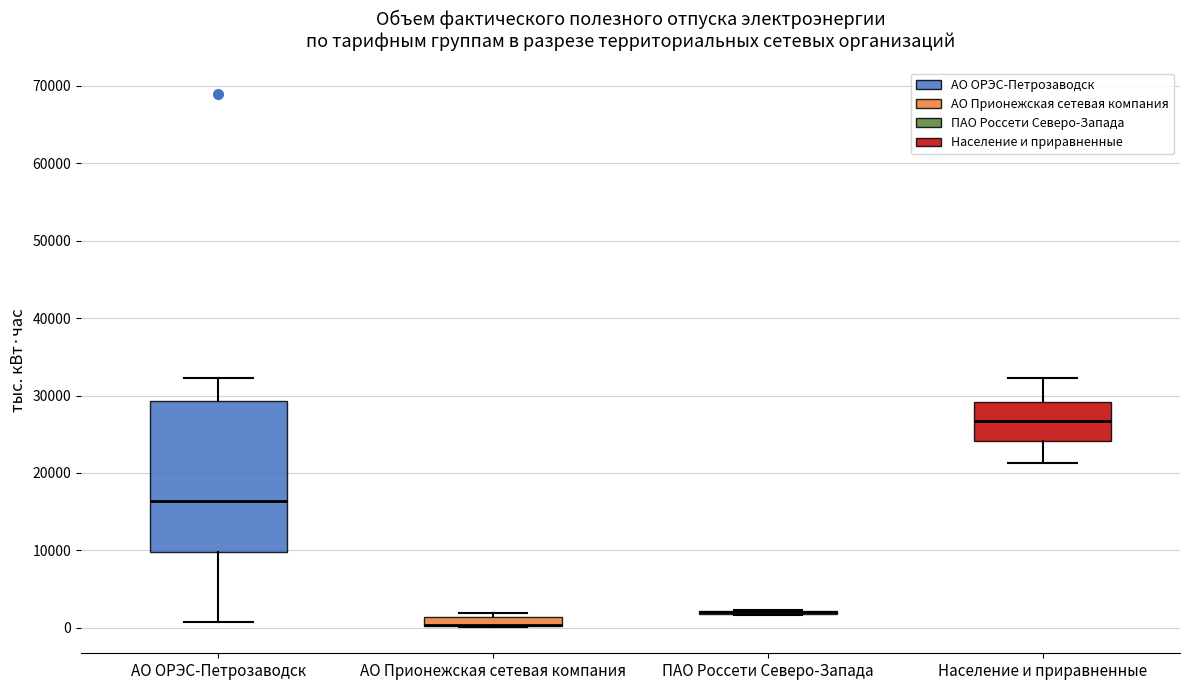

Where does the lower whisker of the box for Население и приравненные end on the y-axis? The values are not printed on the chart, so give them approximately, as read against the axis.

21000